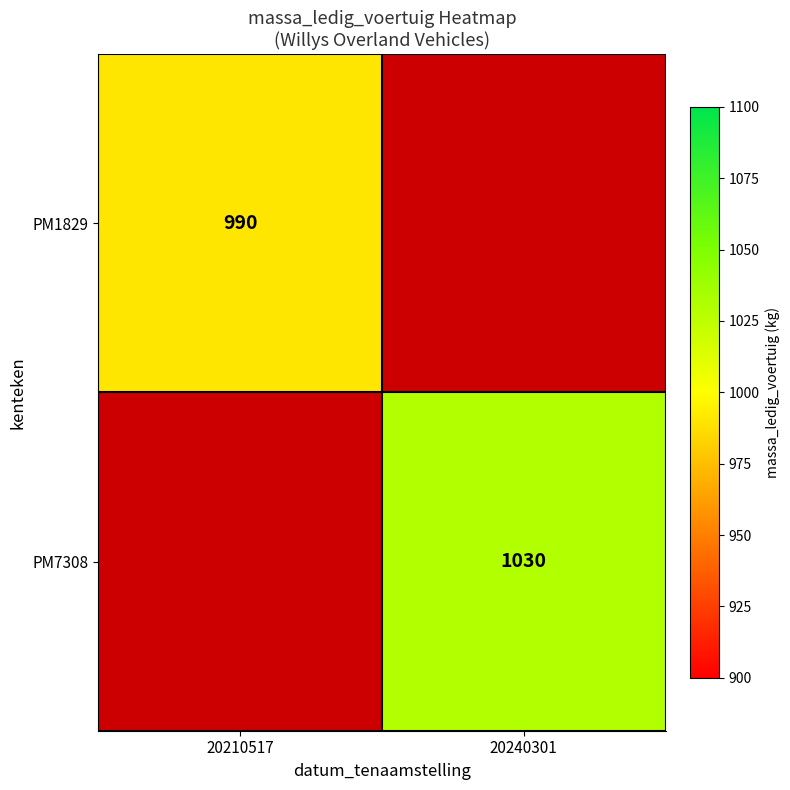

Is it true that PM1829 equals 489 at 20210517?

False